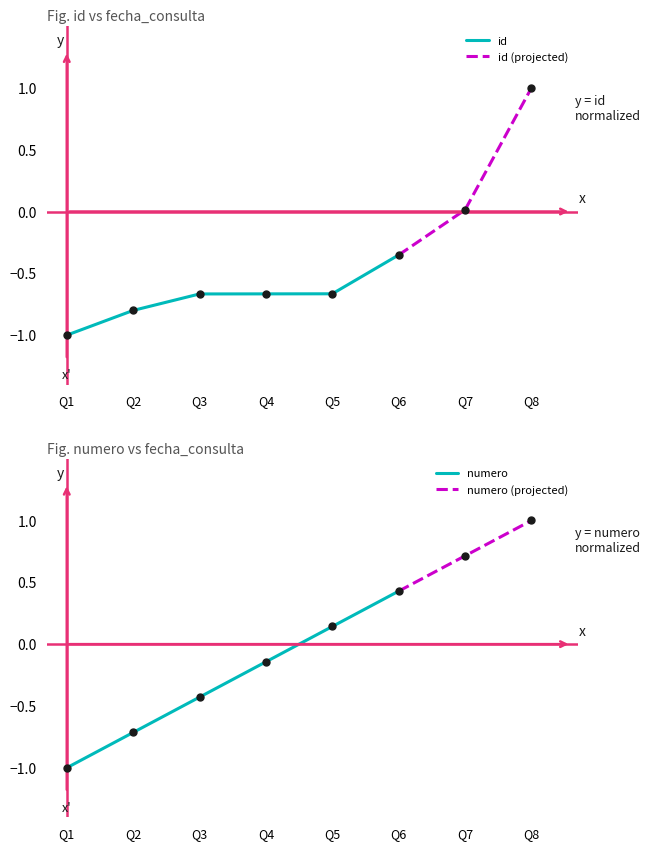

True or false: id has a value of -0.3 at Q5.

False